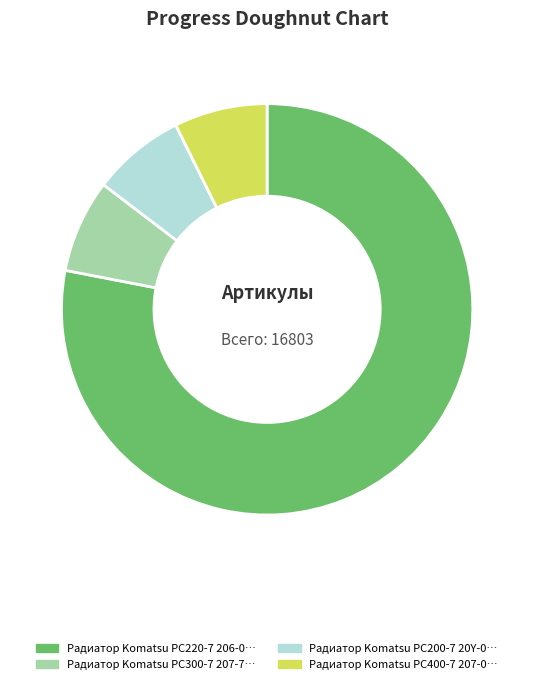

Does any single category account for the majority?

Yes